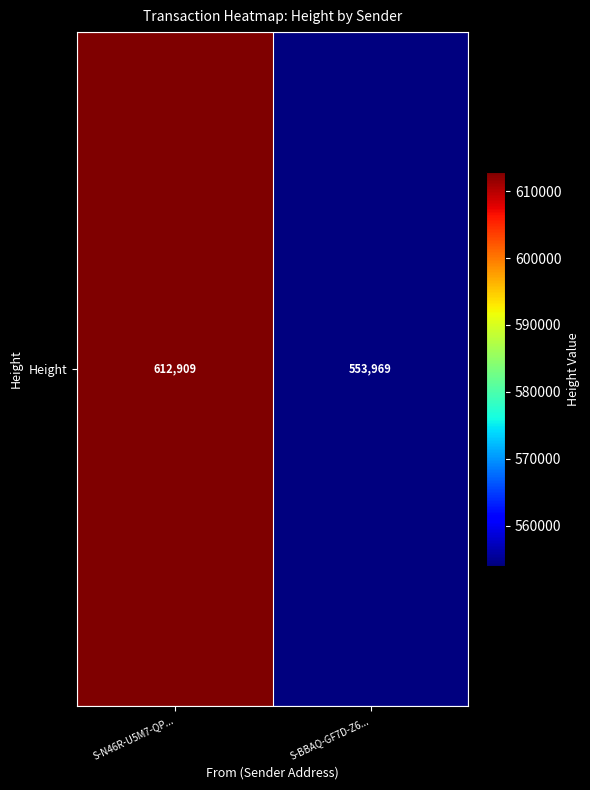

Reading right to left, what are all the values shown in this chart?

S-BBAQ-GF7D-Z6...=553969	S-N46R-U5M7-QP...=612909